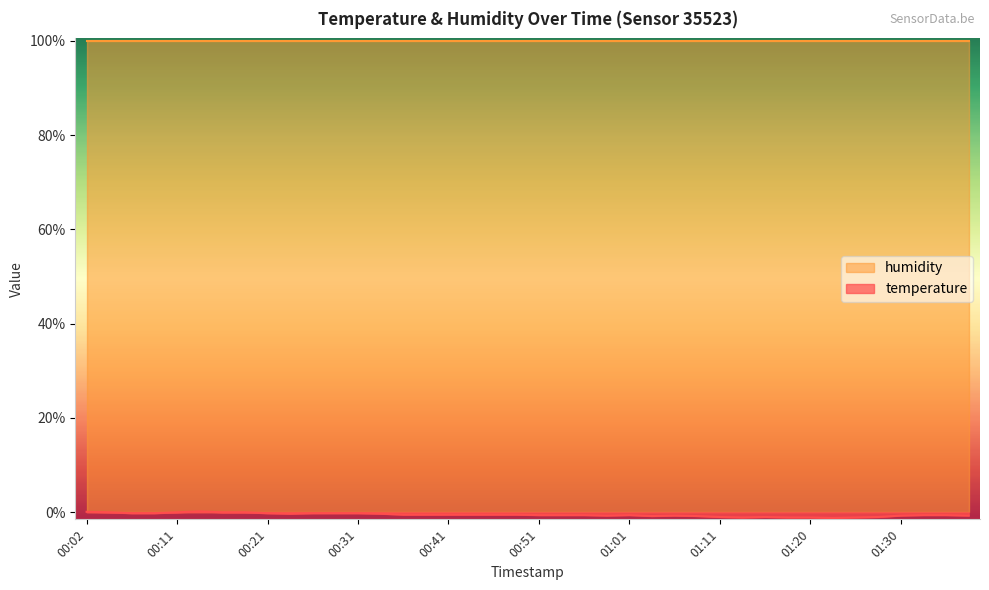

Which category has the highest value across all series?

00:14